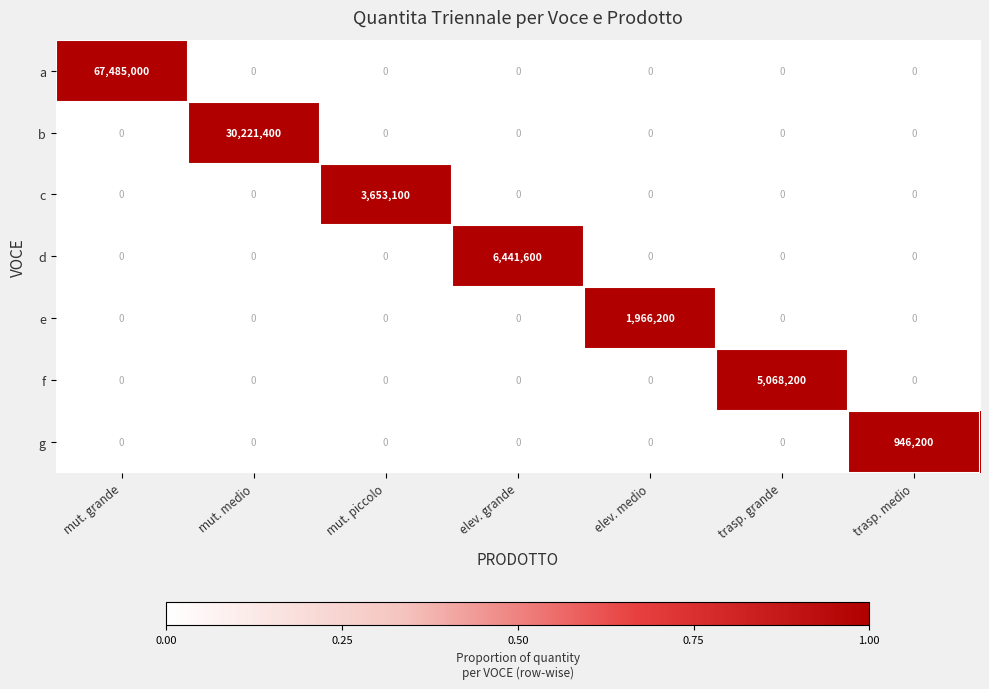

How many data points does each series have?

7